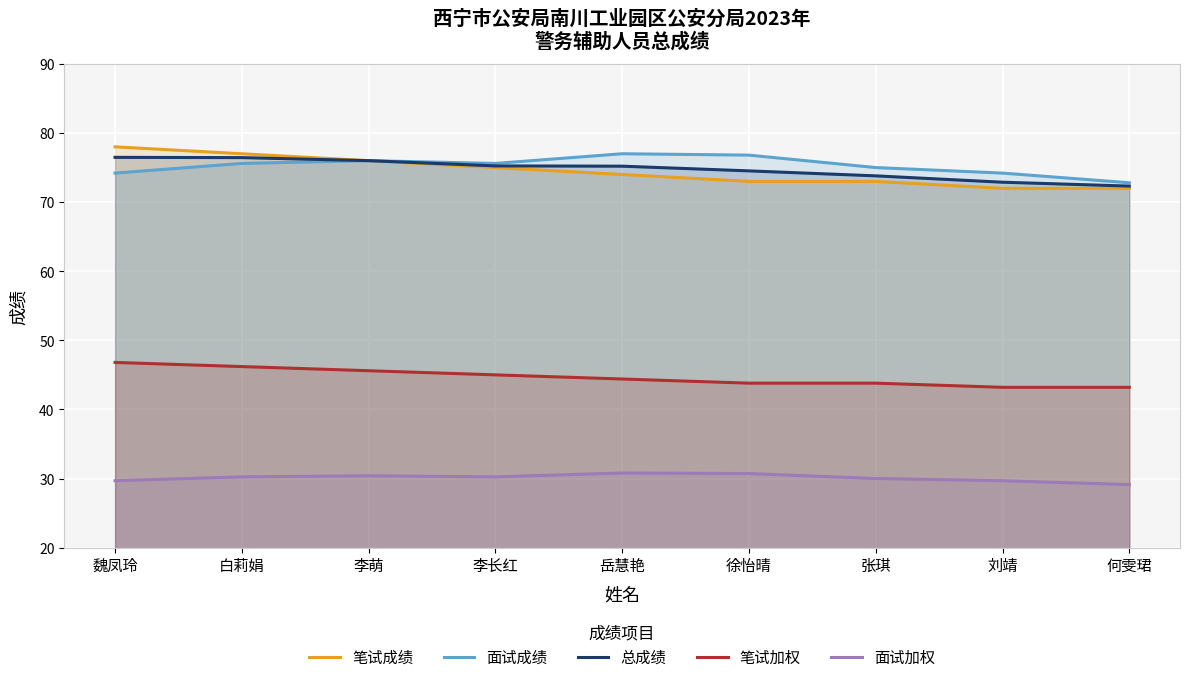

What is the difference between the highest and lowest values at 岳慧艳?

46.2